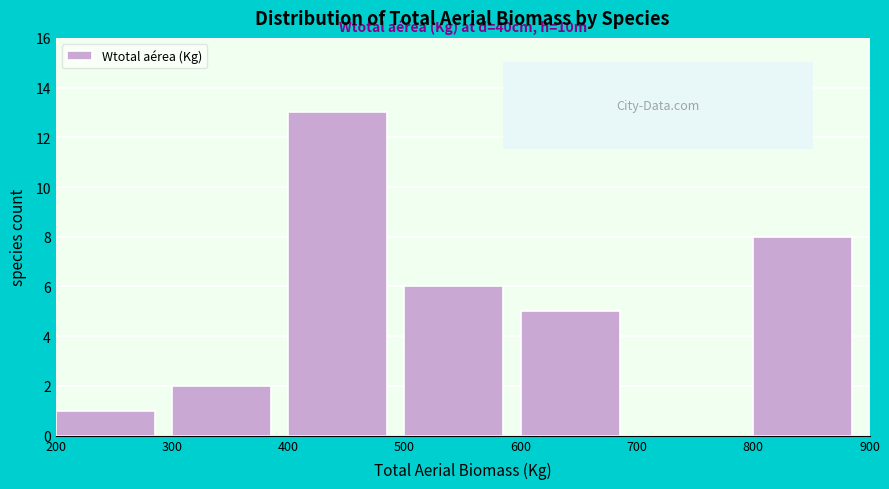

Over which range of the x-axis is the bar tallest?

400 to 500